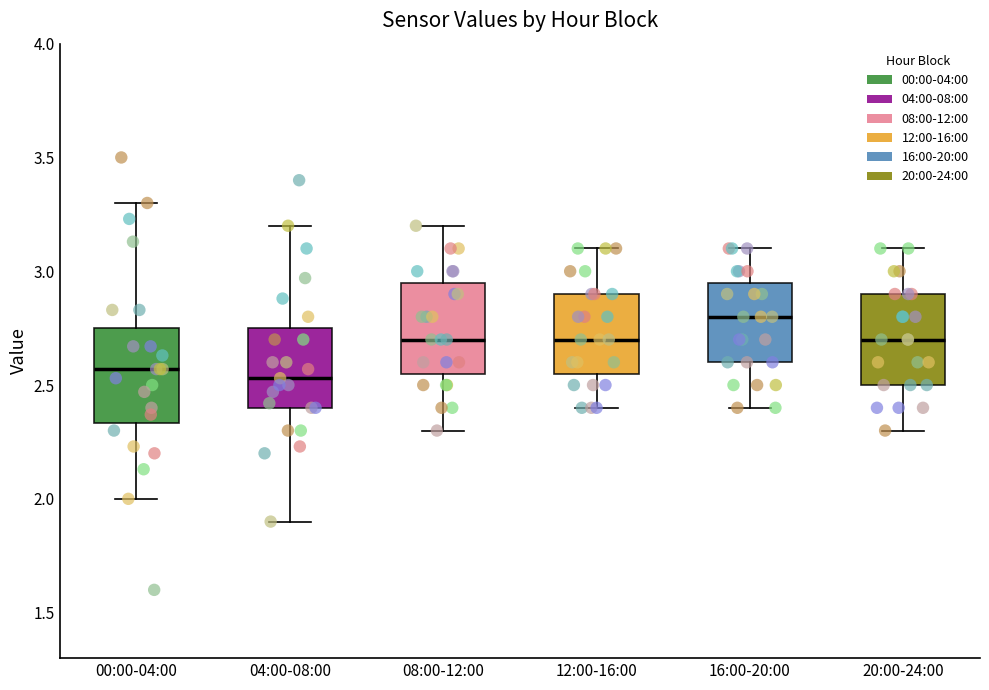

Reading left to right, transcribe this box plot: for each box, give where its median line is, the range the box spans, and where its two whiskers end, as read against the y-axis. The values are not printed on the chart, so give them approximately, as read against the axis.

00:00-04:00: median 2.55, box 2.35 to 2.75, whiskers 2.00 to 3.30
04:00-08:00: median 2.55, box 2.40 to 2.75, whiskers 1.90 to 3.20
08:00-12:00: median 2.70, box 2.55 to 2.95, whiskers 2.30 to 3.20
12:00-16:00: median 2.70, box 2.55 to 2.90, whiskers 2.40 to 3.10
16:00-20:00: median 2.80, box 2.60 to 2.95, whiskers 2.40 to 3.10
20:00-24:00: median 2.70, box 2.50 to 2.90, whiskers 2.30 to 3.10